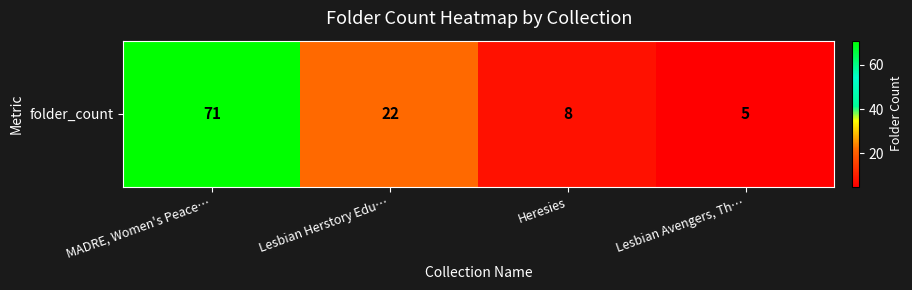

The value at Heresies is 13. True or false?

False